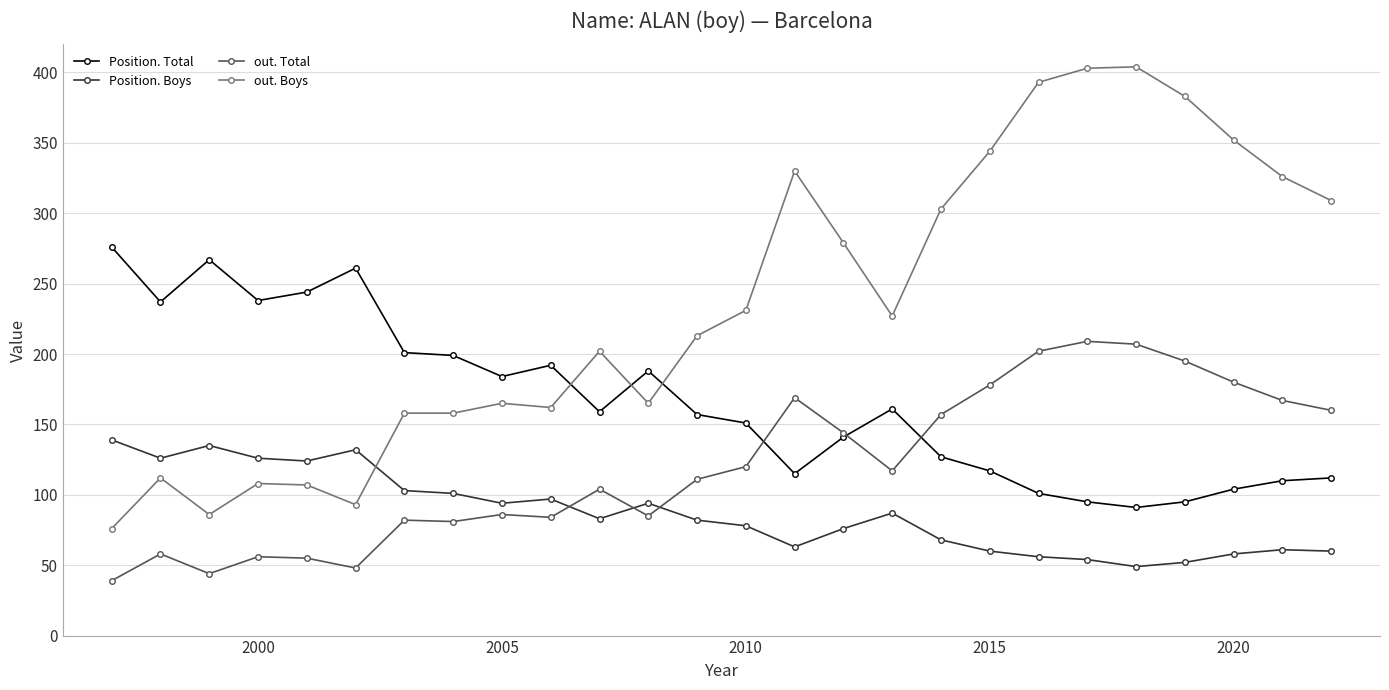

Which series has the widest spread of values?

out. Boys